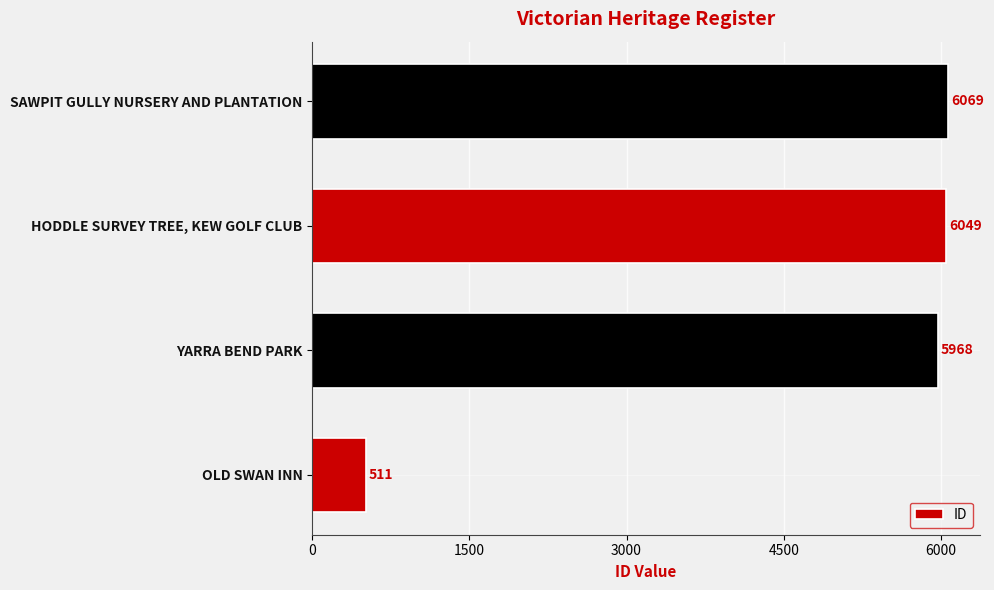

What is the ratio of the value at SAWPIT GULLY NURSERY AND PLANTATION to the value at YARRA BEND PARK?

1.0